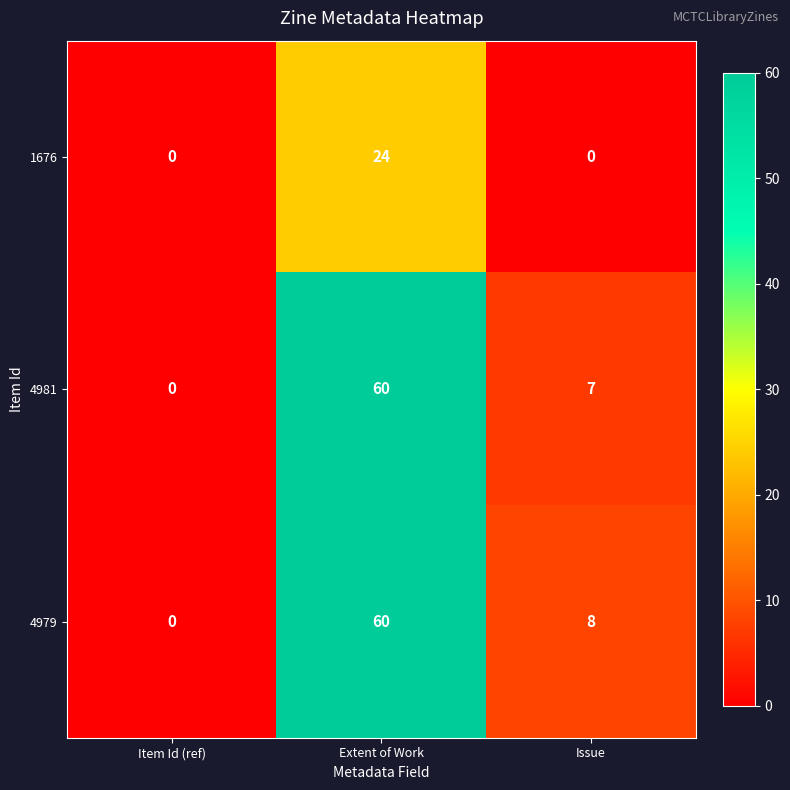

What is the difference between the highest and lowest values at Issue?

8